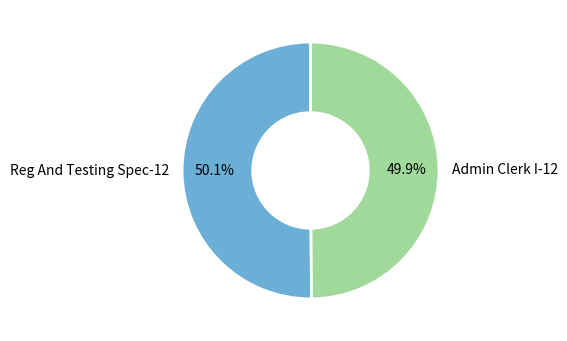

What portion of the pie excludes Reg And Testing Spec-12?

49.9%